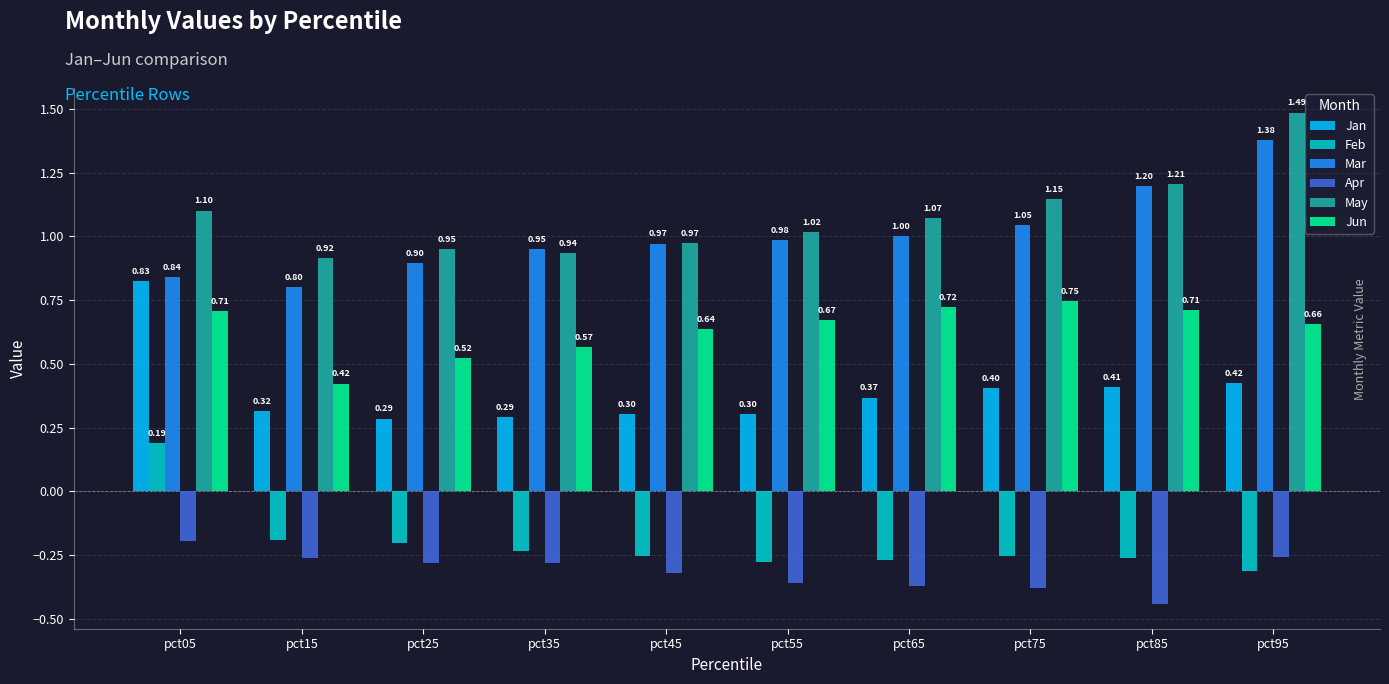

Which series has the widest spread of values?

Mar